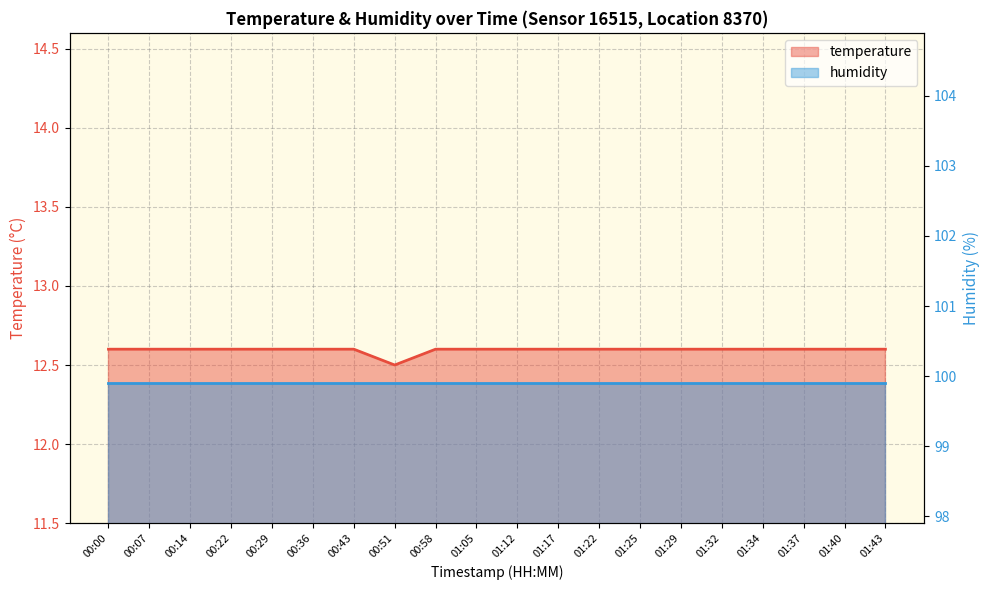

At which category does the data reach its first local valley?

00:51